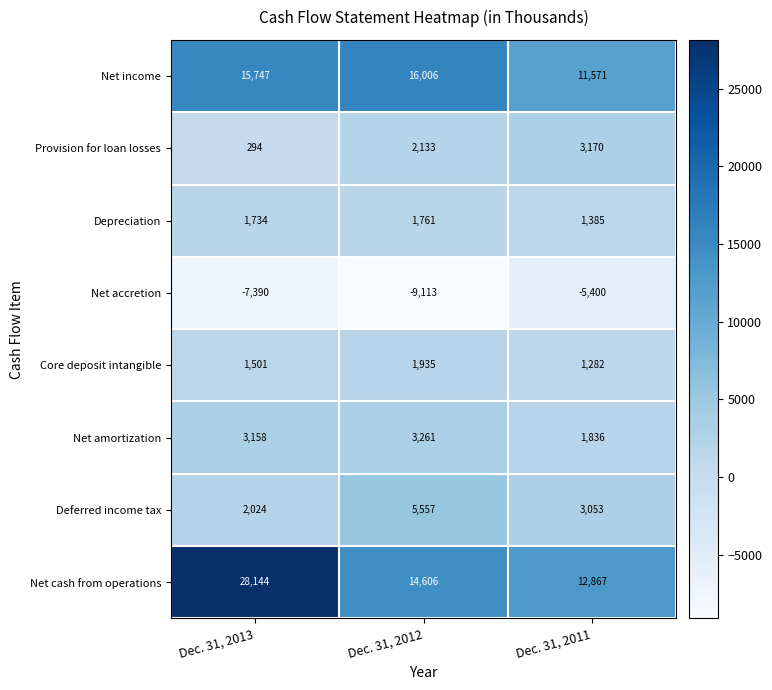

Is it true that Net accretion equals -4057 at Dec. 31, 2013?

False